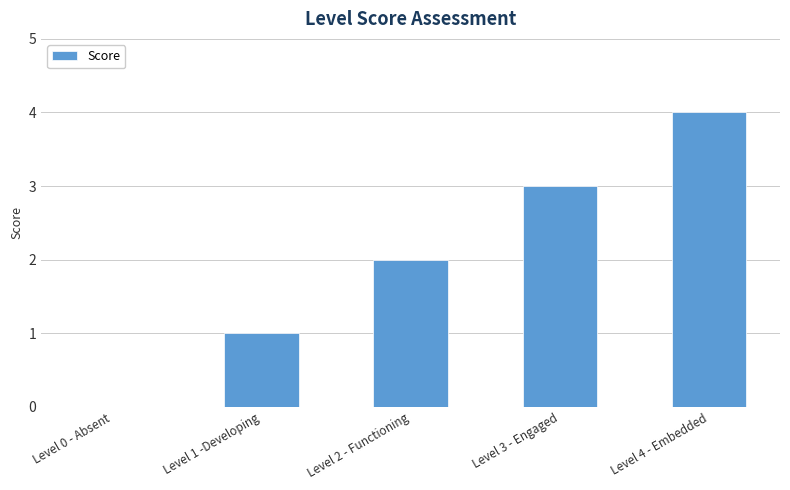

Approximately how many times larger is the value at Level 3 - Engaged compared to Level 1 -Developing?

3.0